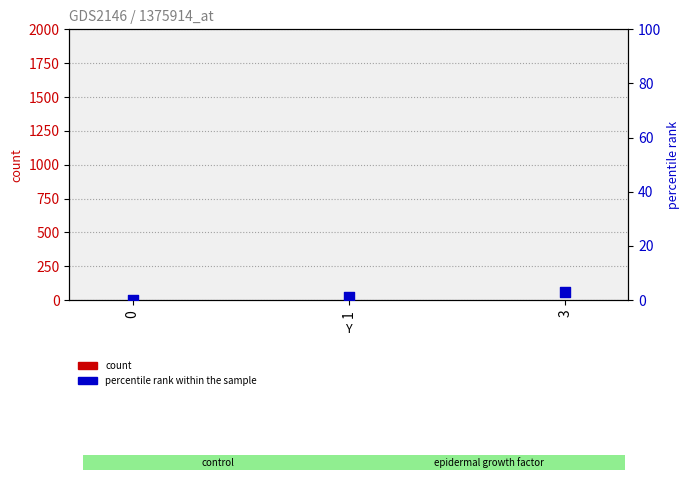

What are all the series names shown in the legend?

count, percentile rank within the sample